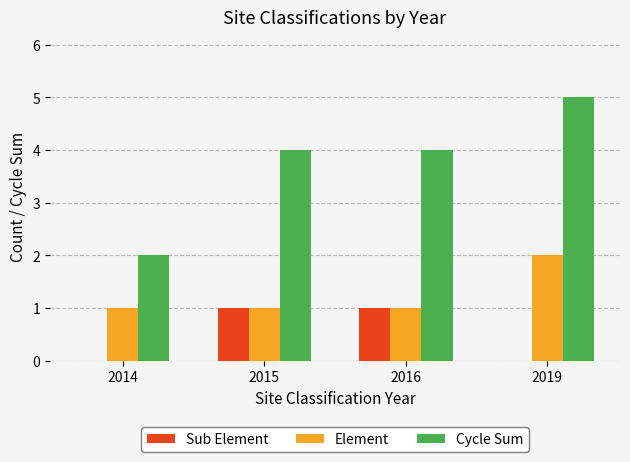

Which category has the highest value in the Cycle Sum series?

2019